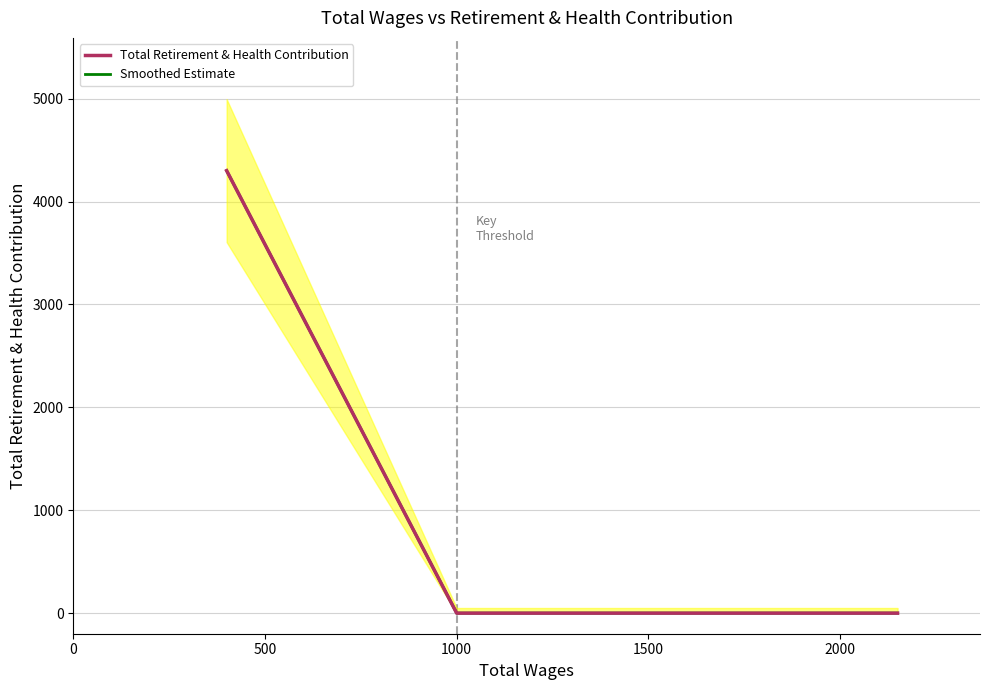

Rank the series at 2000 from lowest to highest value.

Total Retirement & Health Contribution, Smoothed Estimate